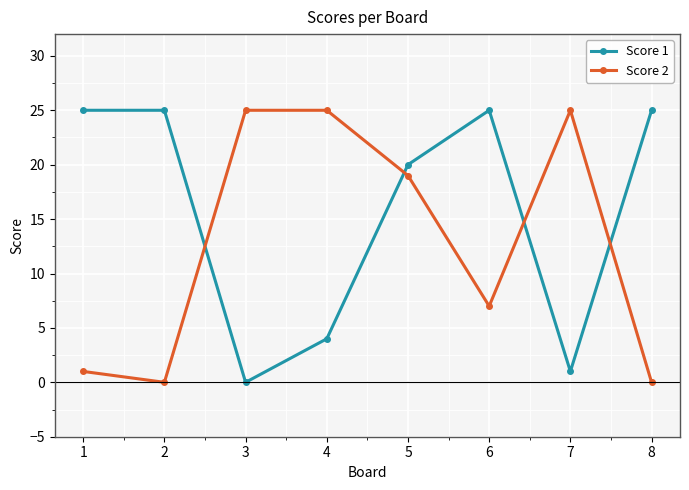

What is the difference between the highest and lowest values at 8?

25